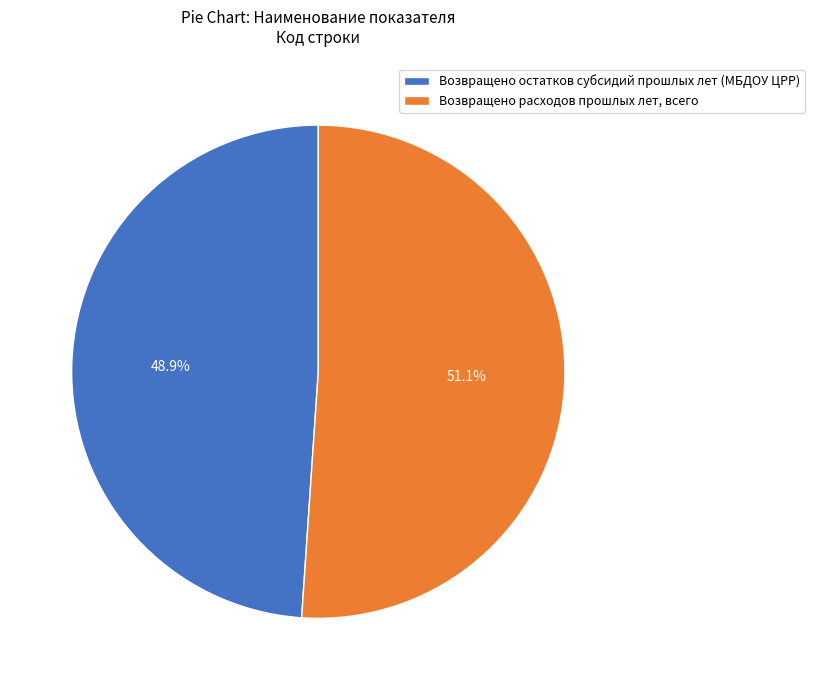

What is the ratio of the value at Возвращено остатков субсидий прошлых лет (МБДОУ ЦРР) to the value at Возвращено расходов прошлых лет, всего?

1.0